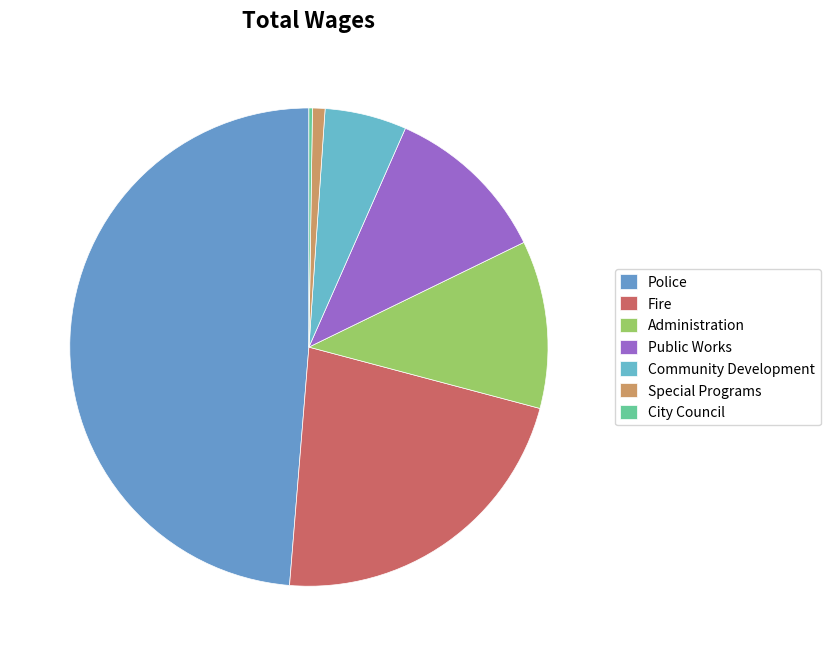

How many slices are in this pie chart?

7